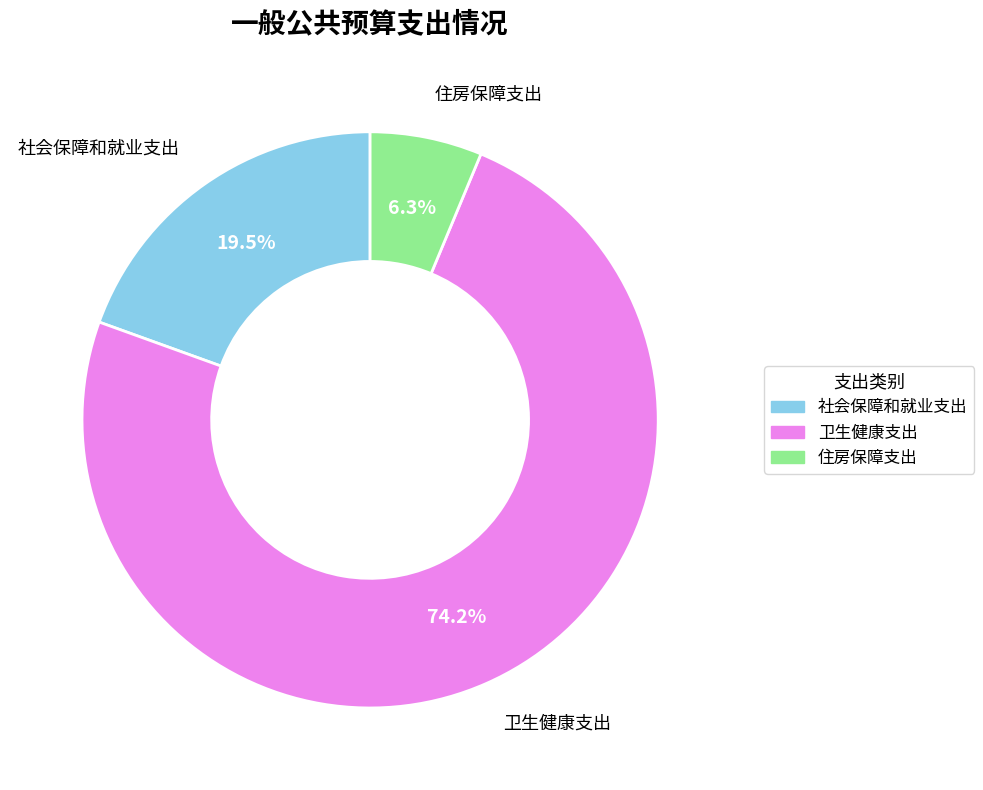

What percentage is NOT represented by 社会保障和就业支出?

80.5%